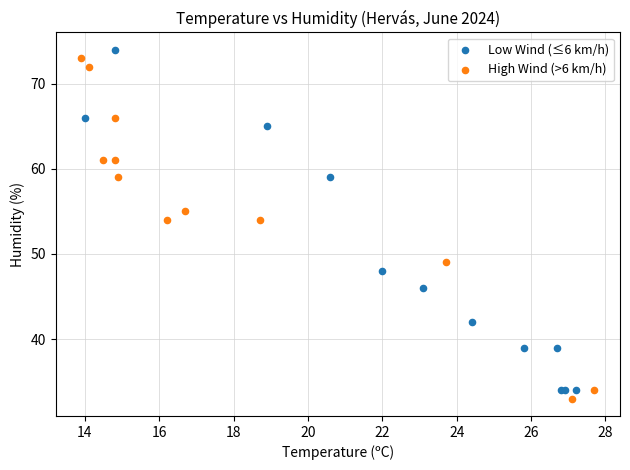

What are all the series names shown in the legend?

Low Wind (≤6 km/h), High Wind (>6 km/h)